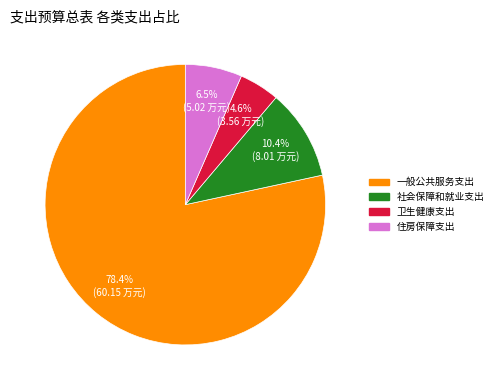

To the nearest percent, what percentage of the pie is 一般公共服务支出?

78%